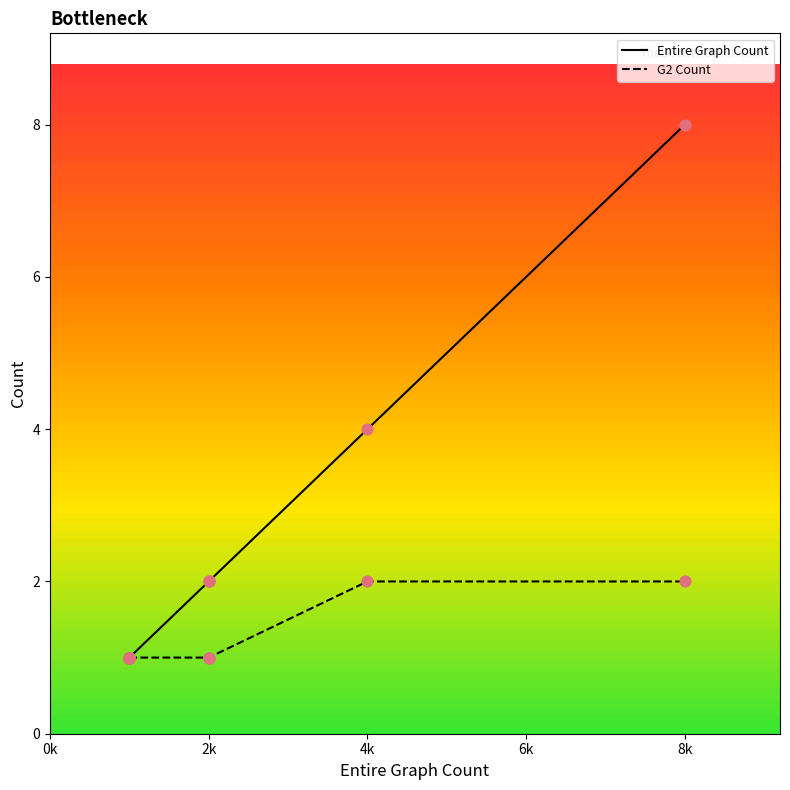

Which series has the widest spread of Y values?

Entire Graph Count